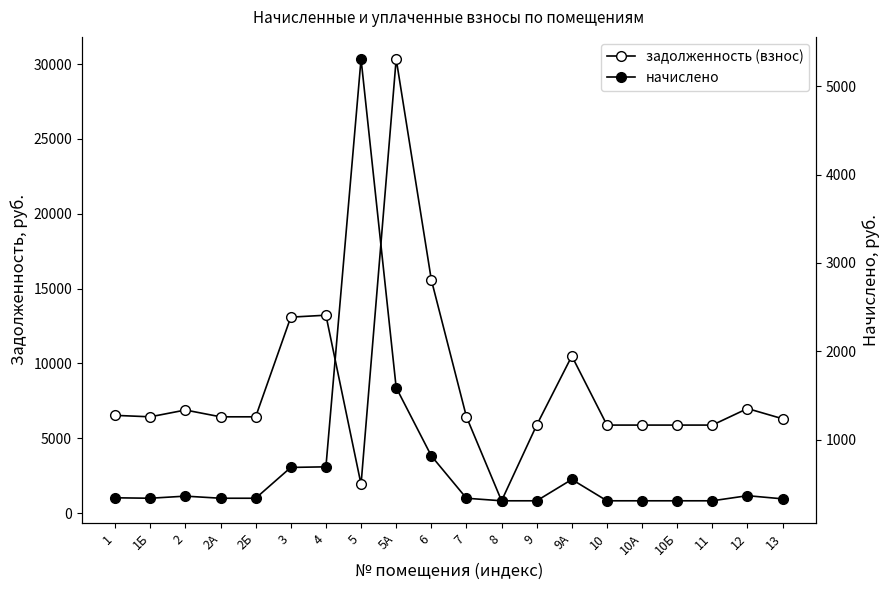

Reading right to left, list all the values displayed in this chart.

задолженность (взнос): 6301.9	6984.1	5879.6	5879.6	5879.6	5879.6	10492.3	5879.6	821.0	6431.9	15592.3	30340.1	1919.6	13221.0	13091.0	6431.9	6431.9	6886.6	6431.9	6529.3
начислено: 330.0	365.7	307.9	307.9	307.9	307.9	549.4	307.9	307.9	336.8	816.5	1588.7	5308.5	692.3	685.5	336.8	336.8	360.6	336.8	341.9